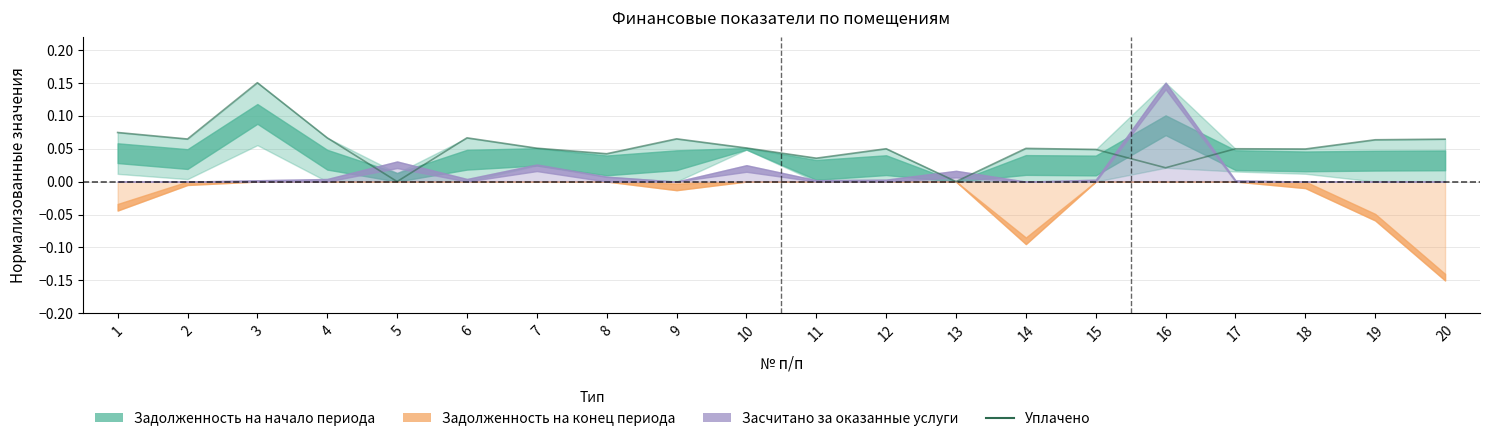

What is the value of the 9th point from the left?

0.1